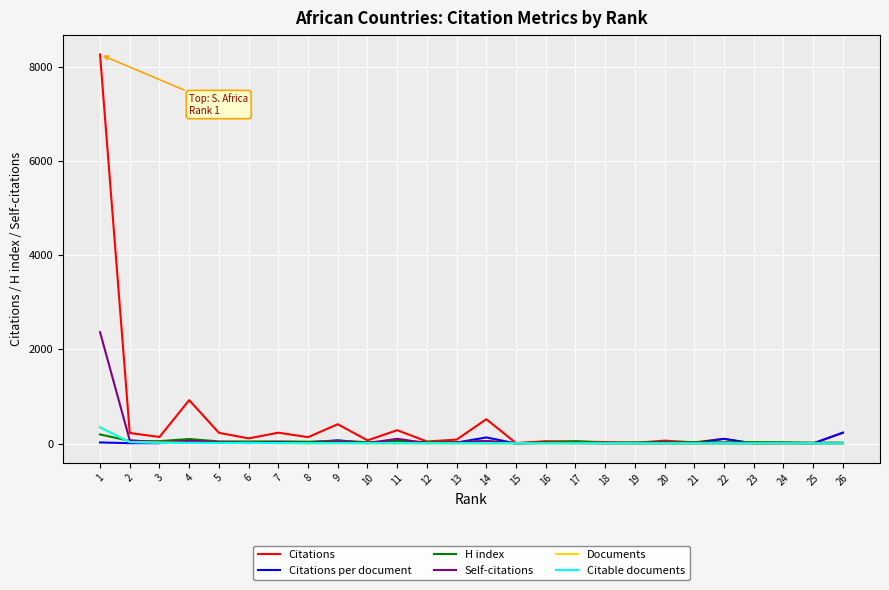

Which series has the largest range (max minus min)?

Citations